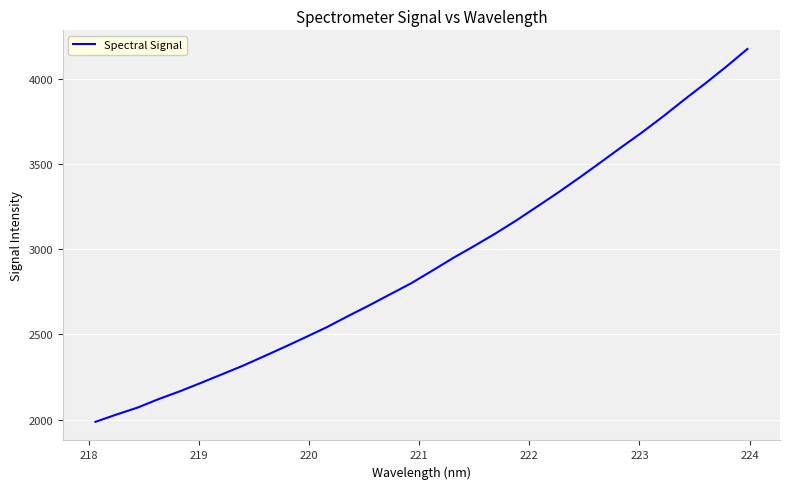

What is the maximum value shown in the chart?

4176.9